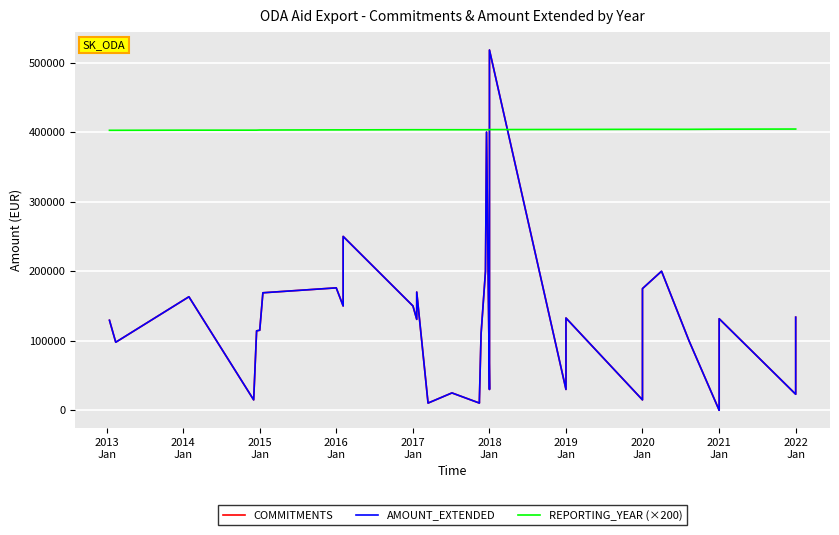

Is it true that REPORTING_YEAR (×200) equals 175187 at 2015 Jan?

False